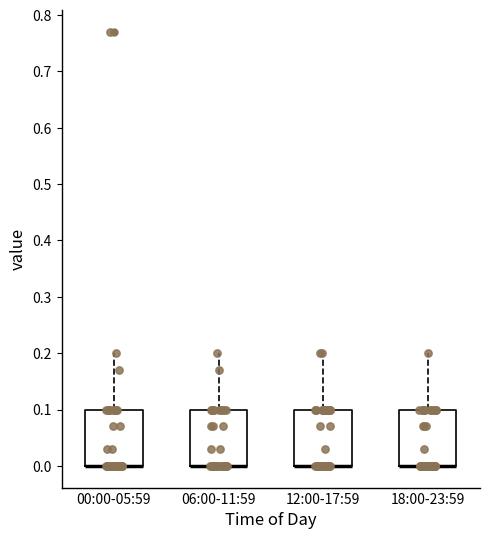

Reading left to right, read every box against the y-axis: the position of its median line, the range the box covers, and the ends of its whiskers. The values are not printed on the chart, so give them approximately, as read against the axis.

00:00-05:59: median 0.0 (drawn on the box's lower edge), box 0.0 to 0.1, whiskers 0.0 to 0.2
06:00-11:59: median 0.0 (drawn on the box's lower edge), box 0.0 to 0.1, whiskers 0.0 to 0.2
12:00-17:59: median 0.0 (drawn on the box's lower edge), box 0.0 to 0.1, whiskers 0.0 to 0.2
18:00-23:59: median 0.0 (drawn on the box's lower edge), box 0.0 to 0.1, whiskers 0.0 to 0.2